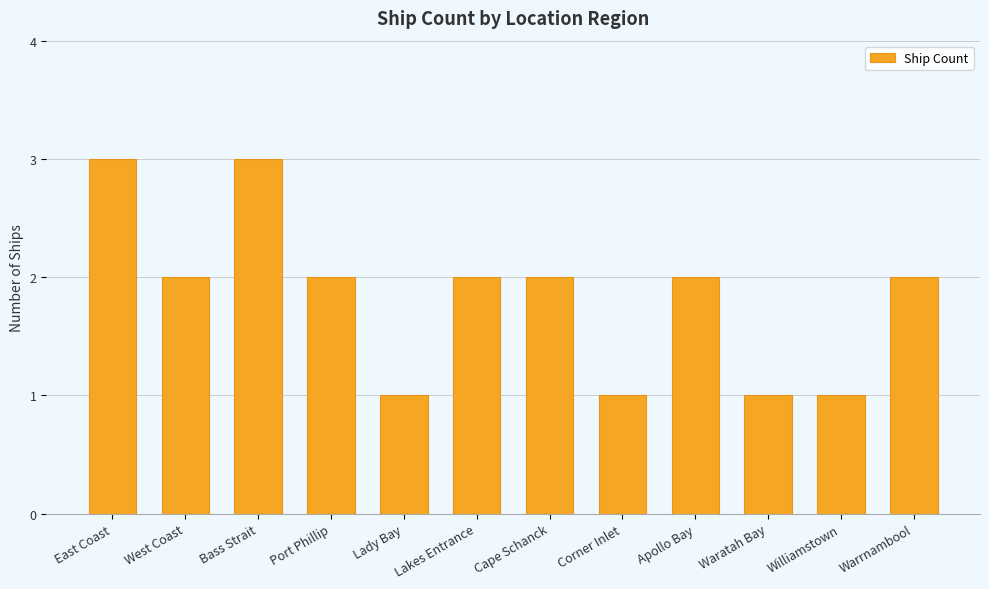

How many bars are there in total?

12